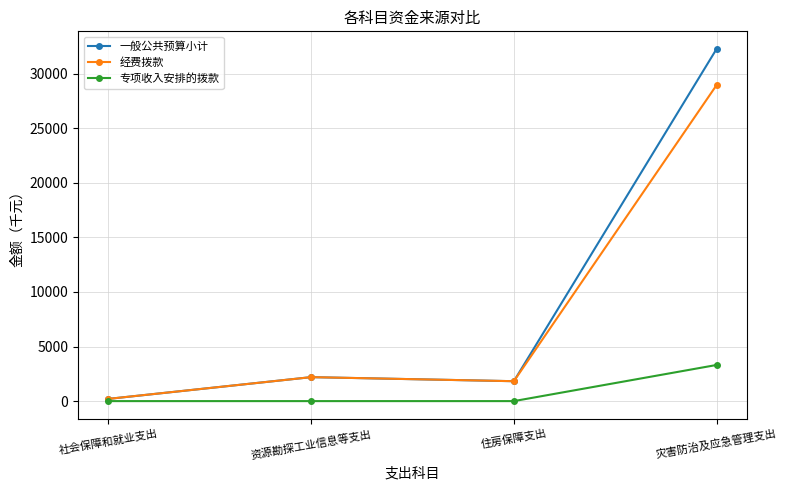

The 经费拨款 series shows 3191.4 at 住房保障支出. True or false?

False